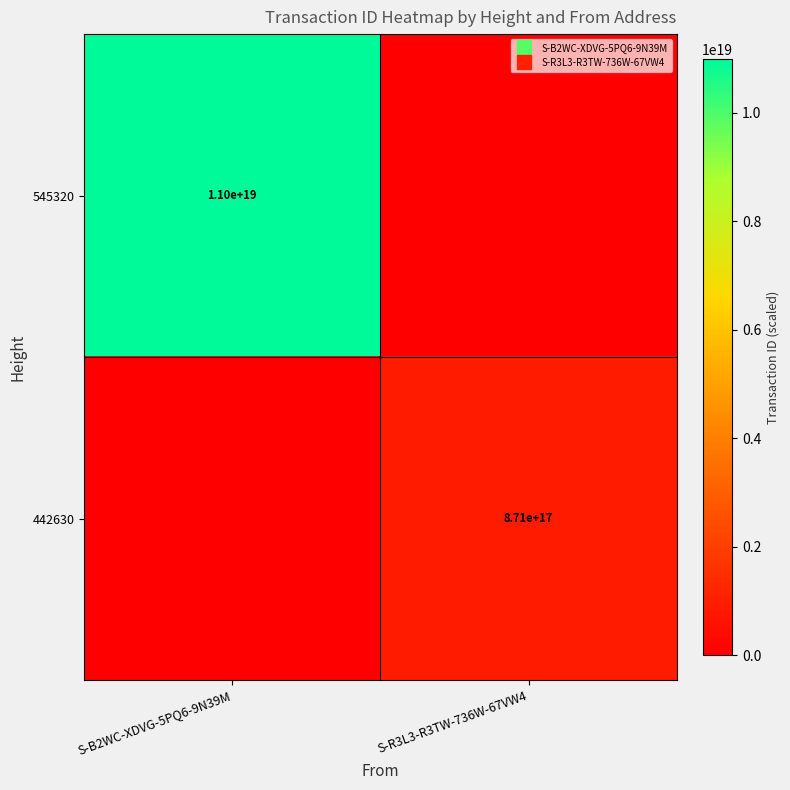

At which category does the chart reach its peak across all series?

S-B2WC-XDVG-5PQ6-9N39M